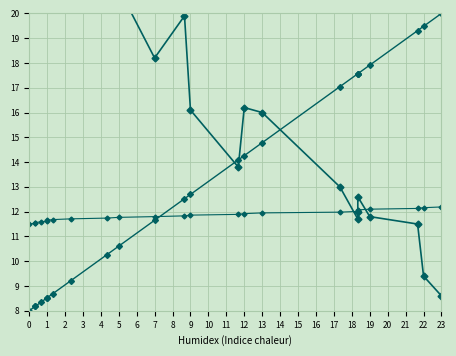

Does the chart display data point markers on the line(s)?

Yes